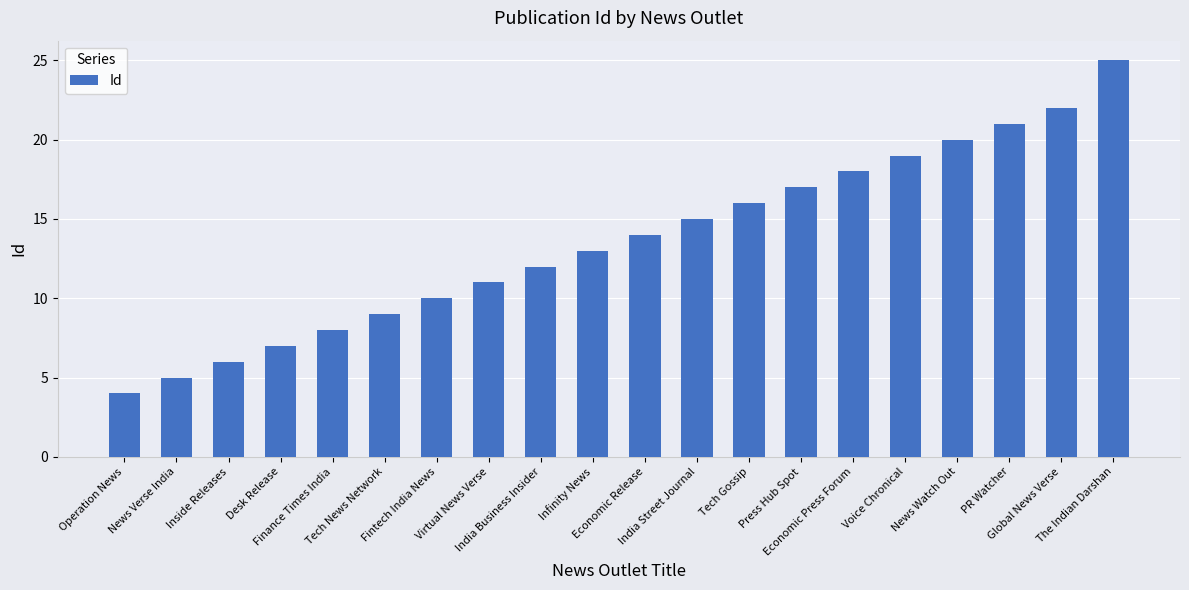

Approximately how many times larger is the value at Operation News compared to Tech News Network?

0.4